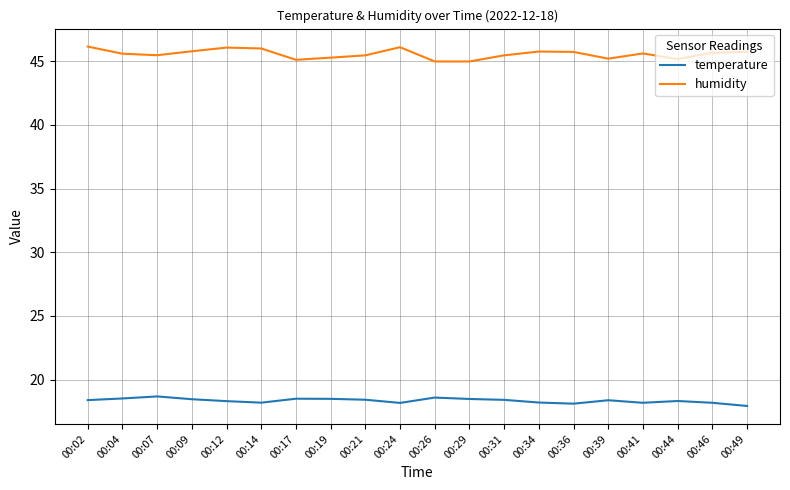

What is the difference between the highest and lowest values at 00:14?

27.8